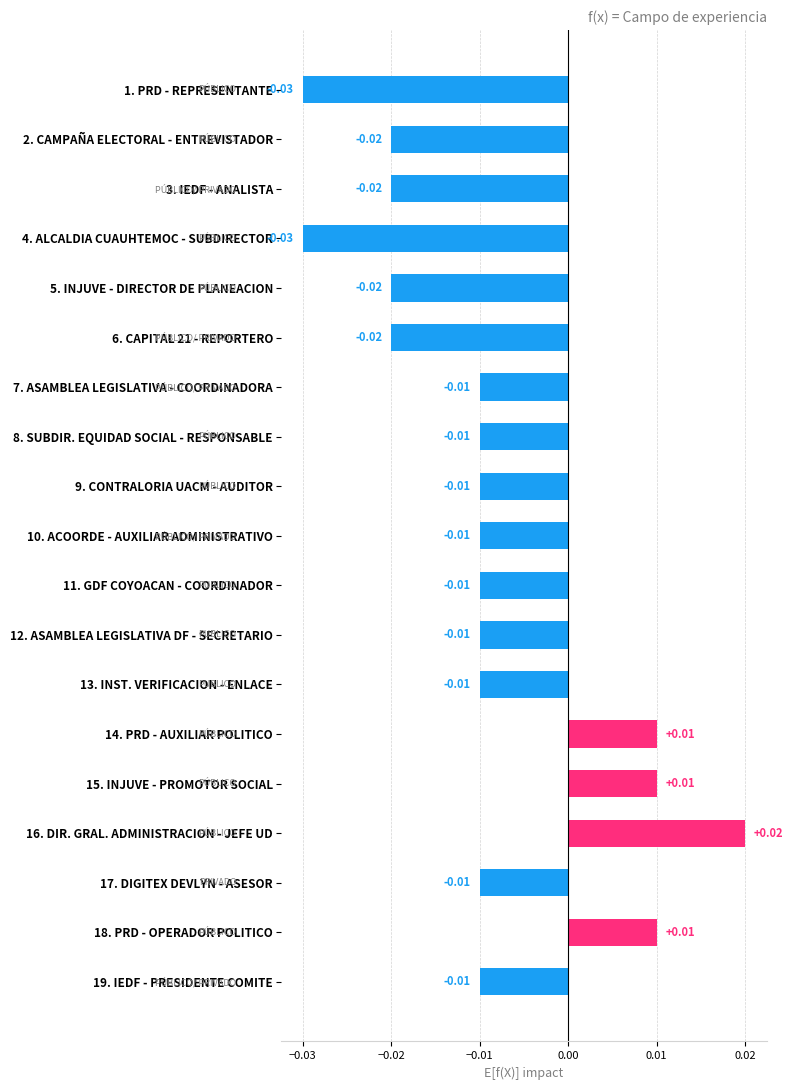

Count the number of categories in the chart.

19